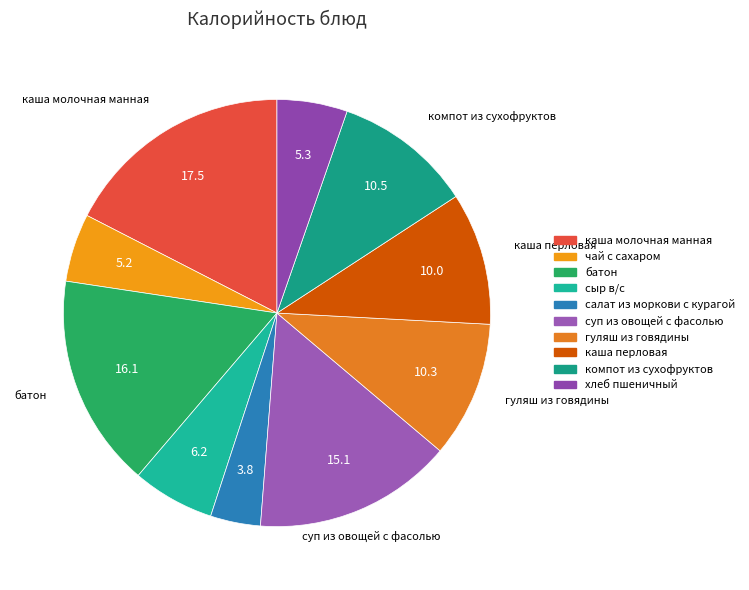

Which slice is the largest?

каша молочная манная